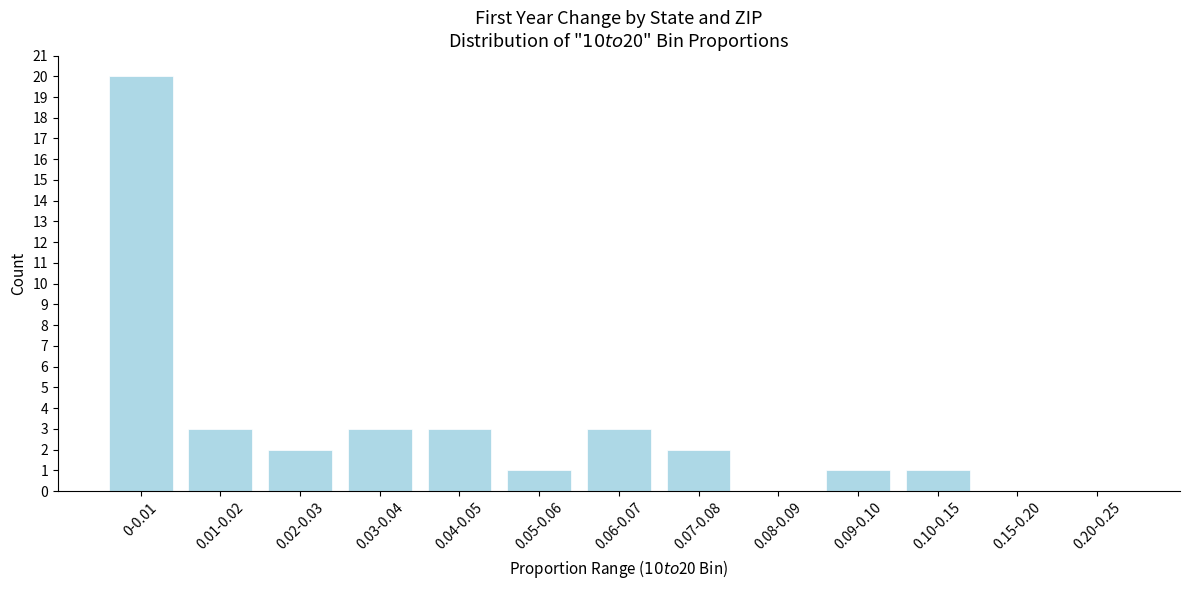

Reading left to right, what are all the values shown in this chart?

0-0.01=20	0.01-0.02=3	0.02-0.03=2	0.03-0.04=3	0.04-0.05=3	0.05-0.06=1	0.06-0.07=3	0.07-0.08=2	0.08-0.09=0	0.09-0.10=1	0.10-0.15=1	0.15-0.20=0	0.20-0.25=0